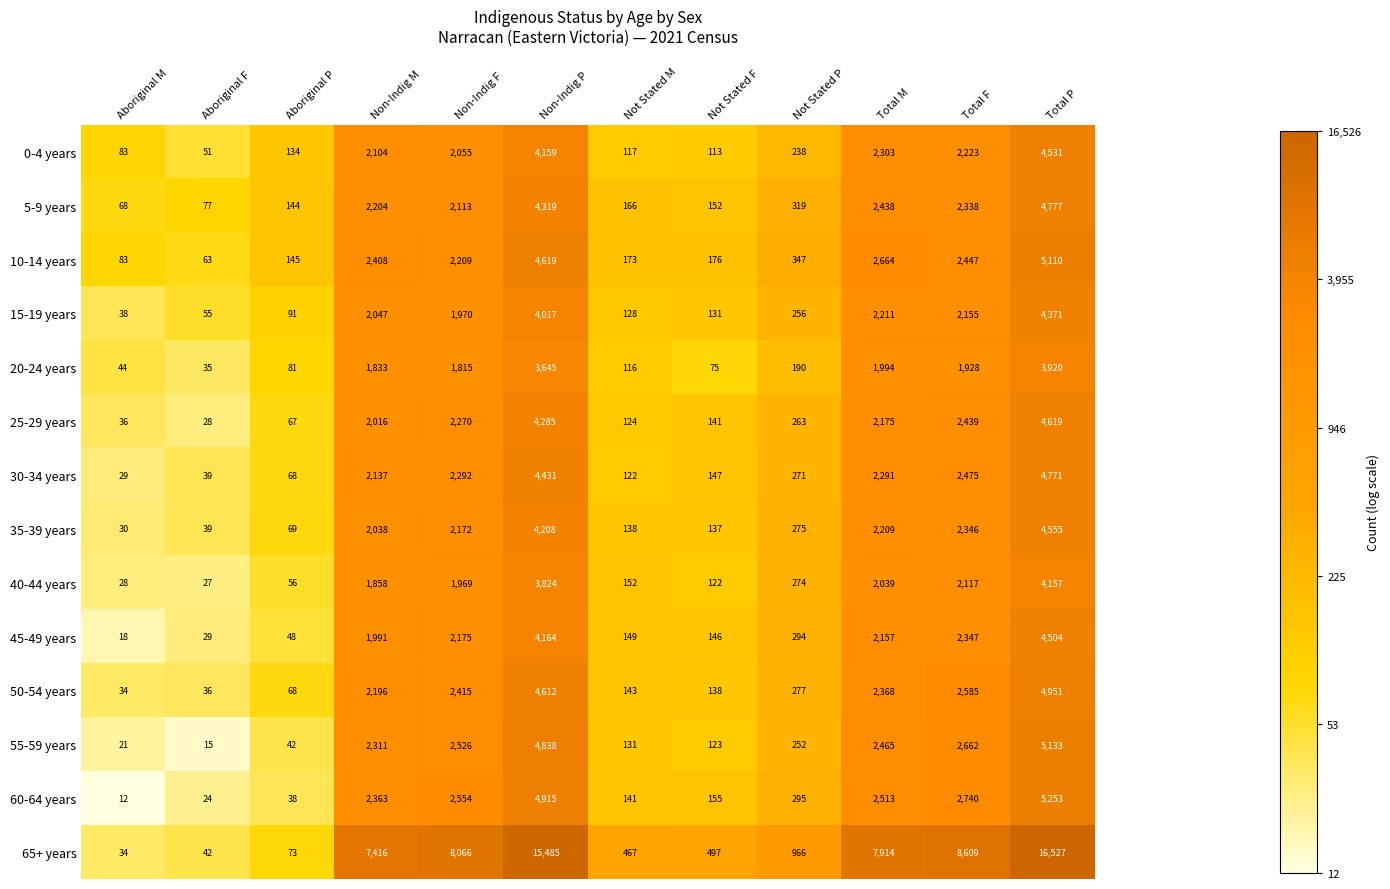

At which category does the chart reach its peak across all series?

Total P